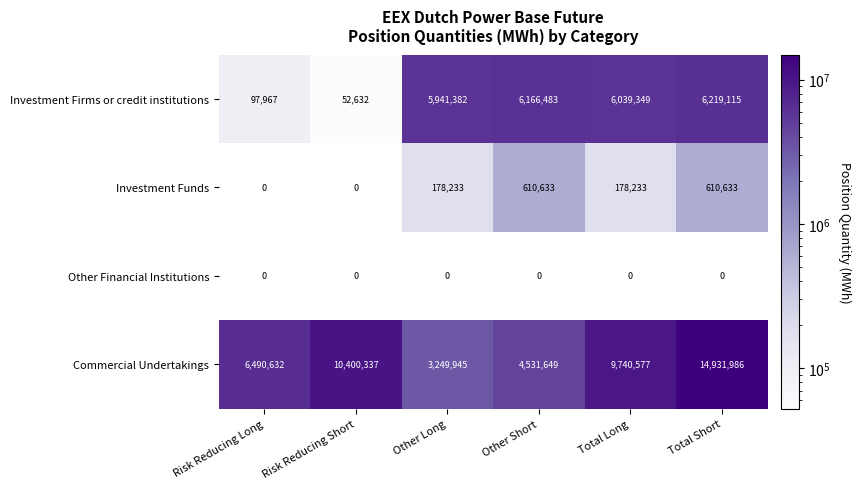

List the series in order of their peak value, lowest first.

Other Financial Institutions, Investment Funds, Investment Firms or credit institutions, Commercial Undertakings